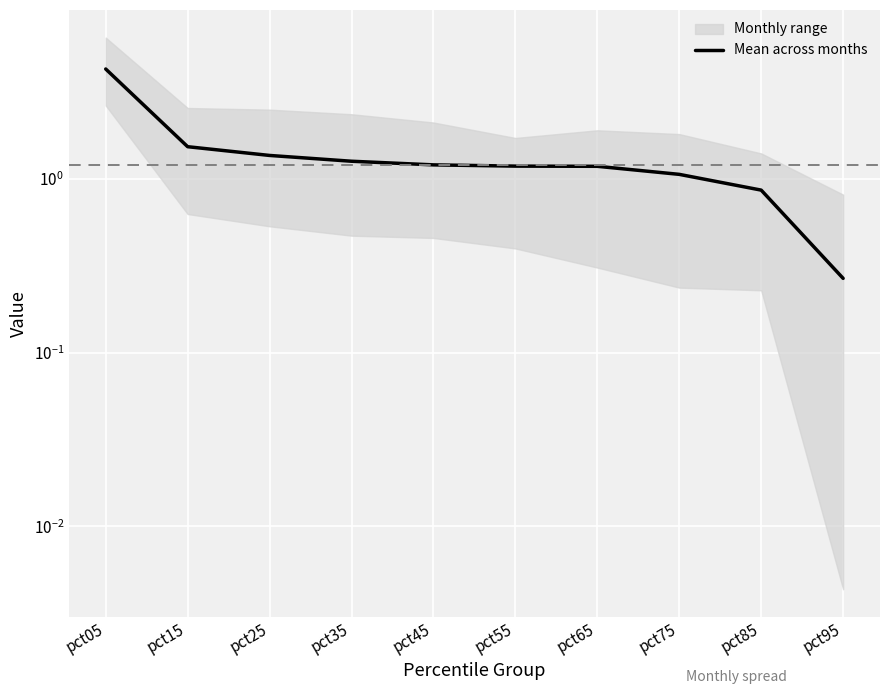

Reading left to right, list all the values displayed in this chart.

4.3	1.5	1.4	1.3	1.2	1.2	1.2	1.1	0.9	0.3